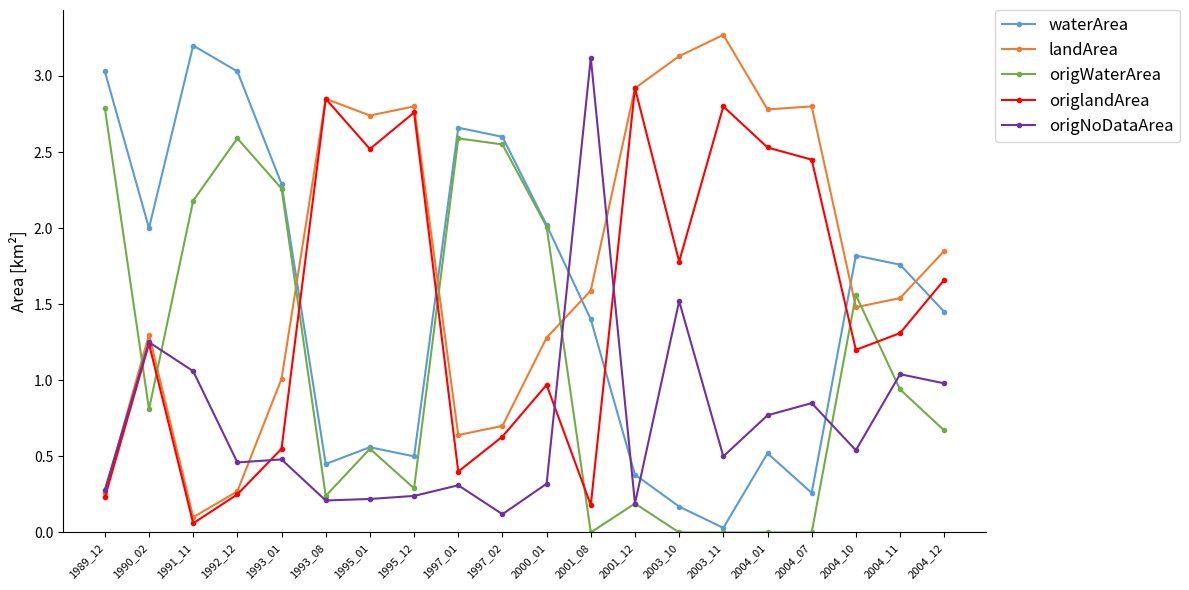

Where does the waterArea series first go above 1?

1989_12